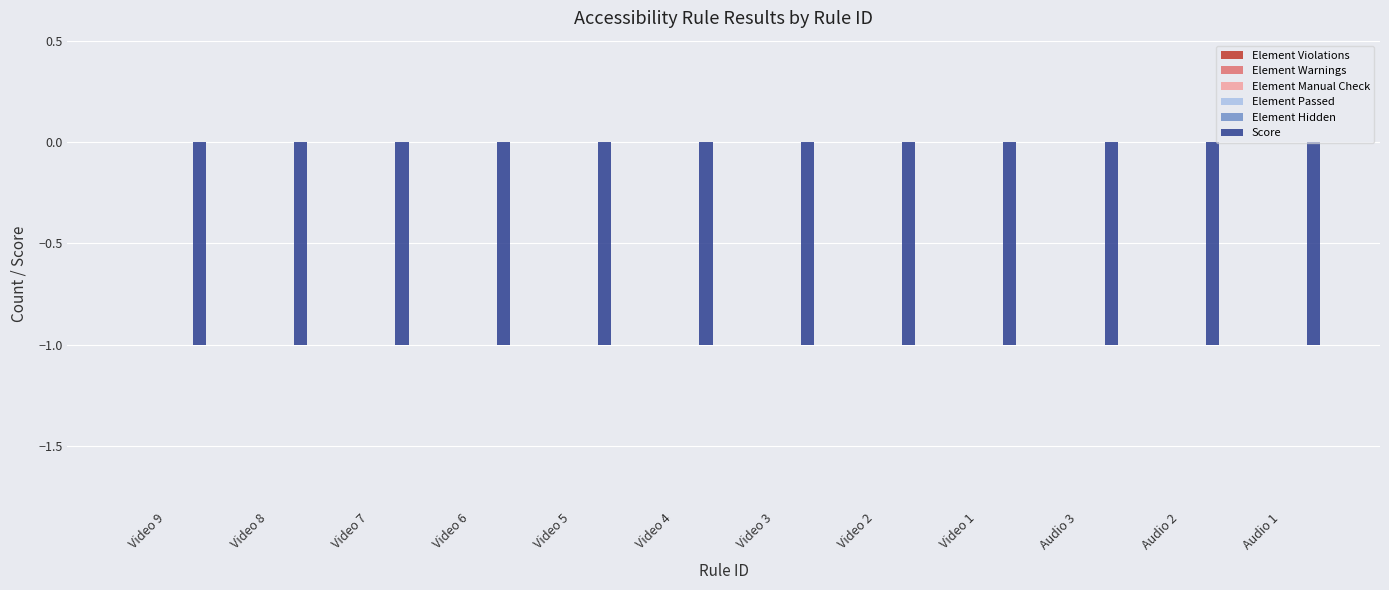

At which label does Element Passed reach its minimum?

Video 9